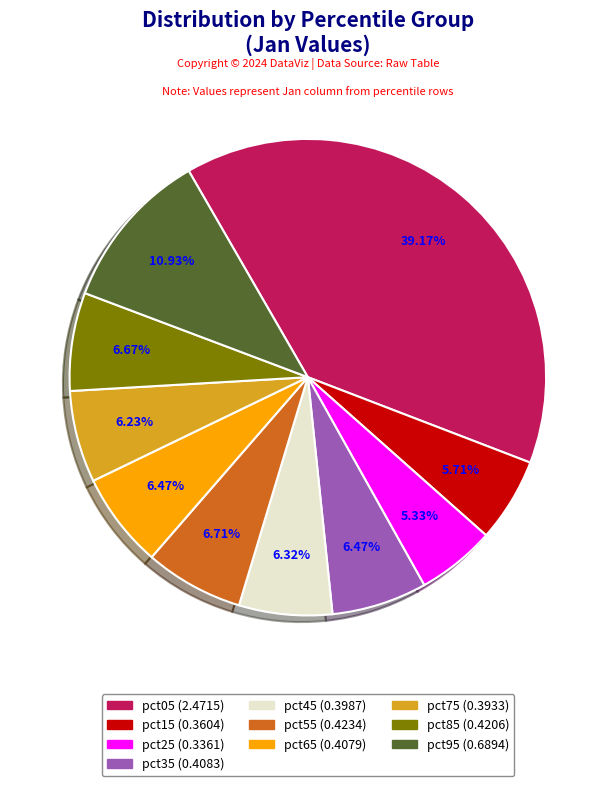

To the nearest percent, what portion does pct45 represent?

6%